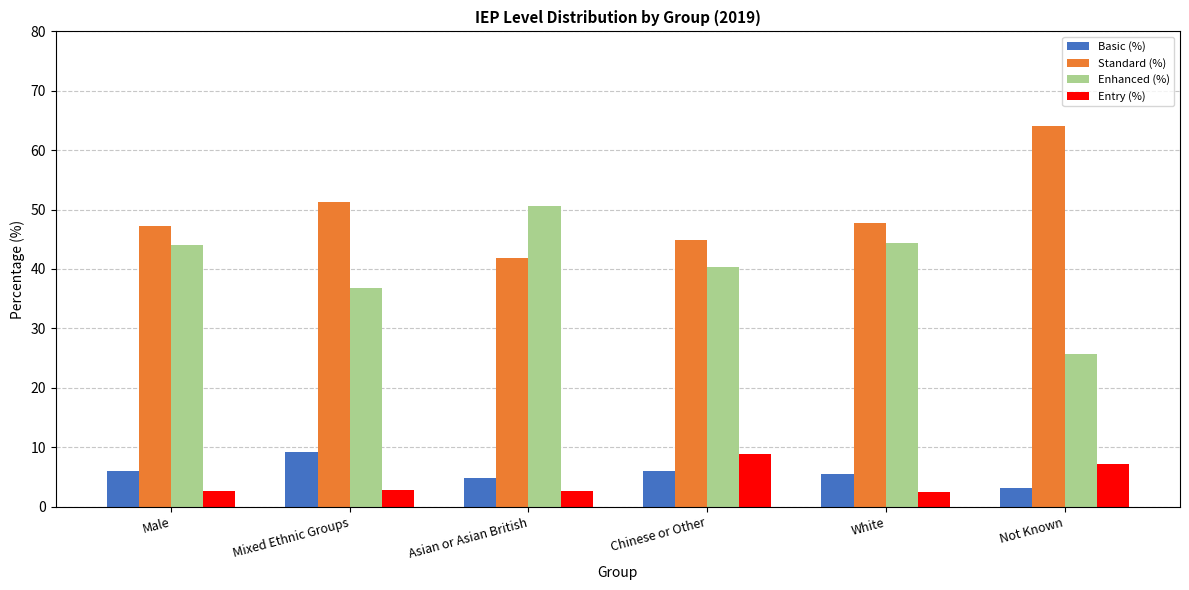

Is the value of Basic (%) at Asian or Asian British greater than the value of Standard (%) at Male?

No